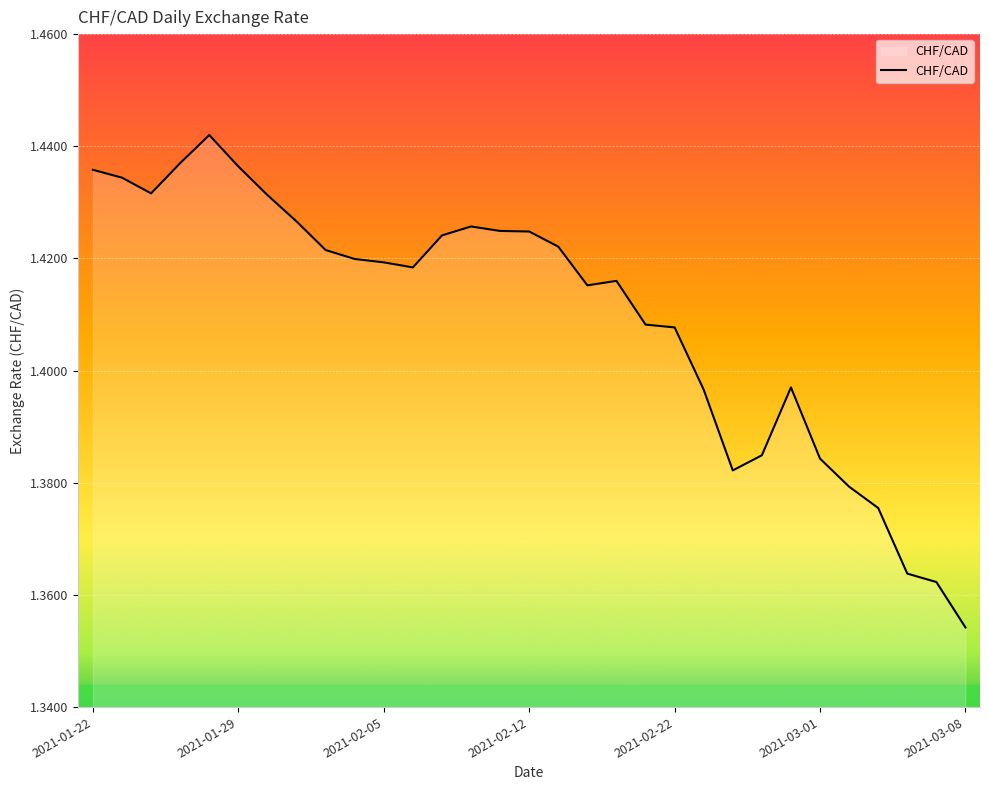

What is the sum of all values?

43.7